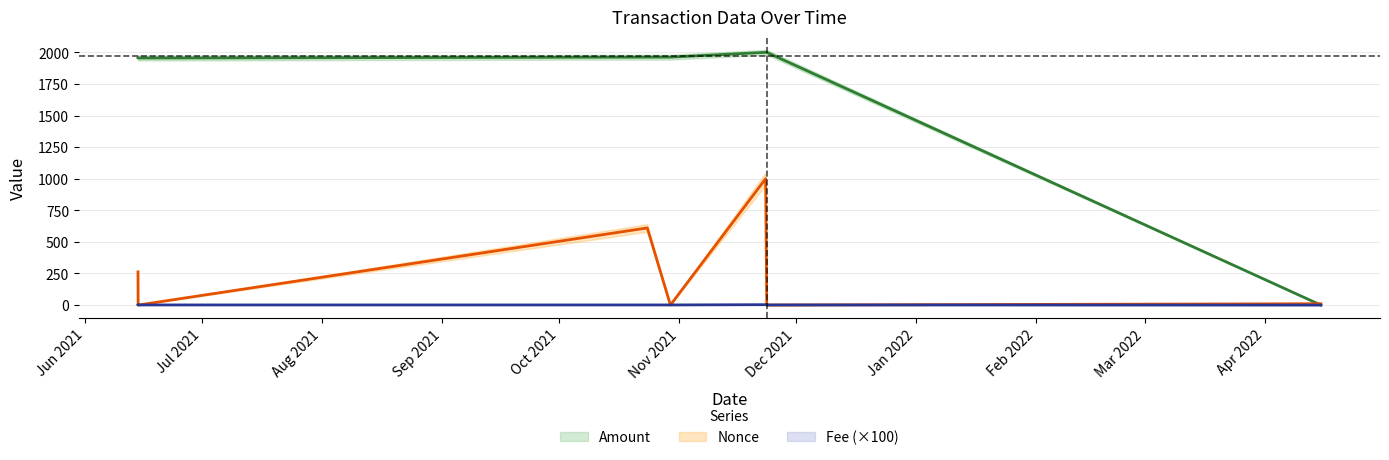

True or false: Nonce and Amount intersect in this chart.

True